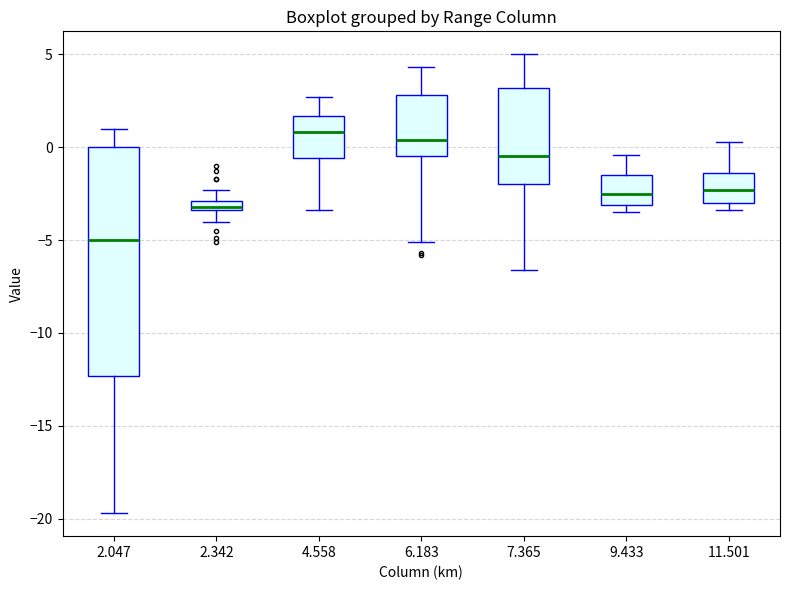

Which box's median line is the lowest?

2.047